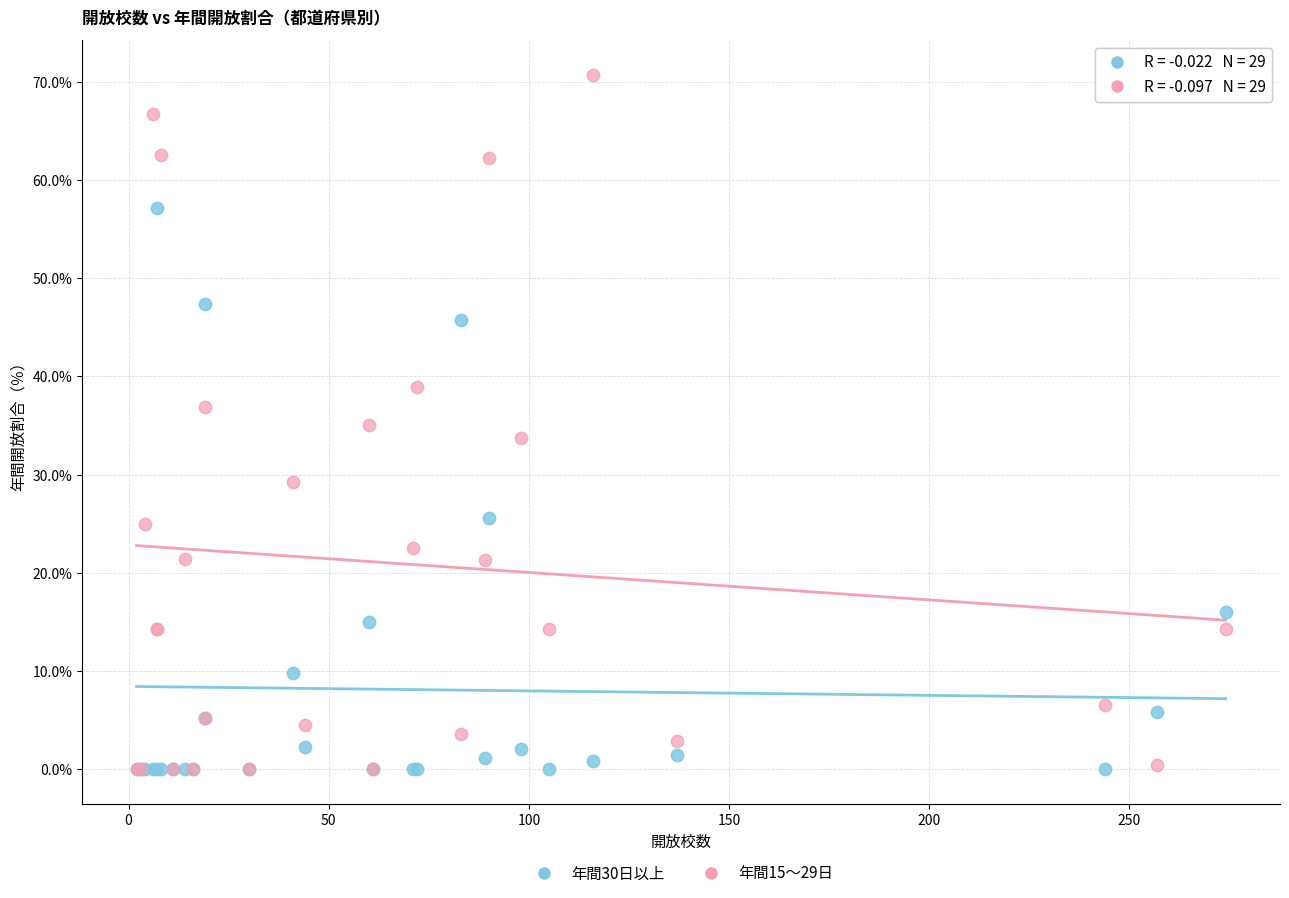

Which series contains the highest Y value?

年間15～29日